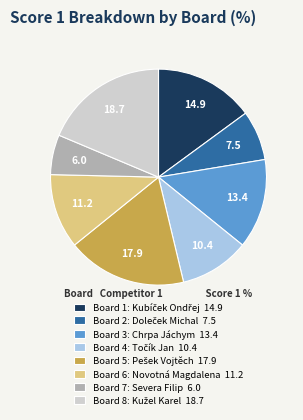

Do Board 6: Novotná Magdalena 11.2 and Board 3: Chrpa Jáchym 13.4 together represent more than half of the pie?

No